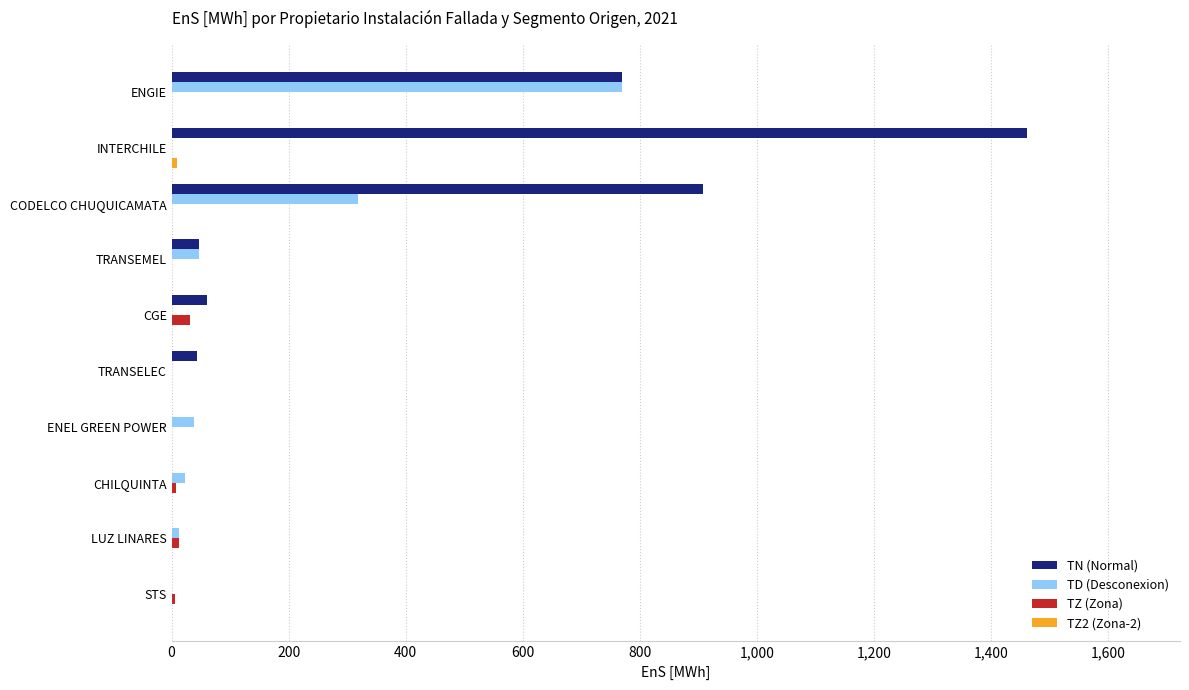

Which series has the largest total across all categories?

TN (Normal)